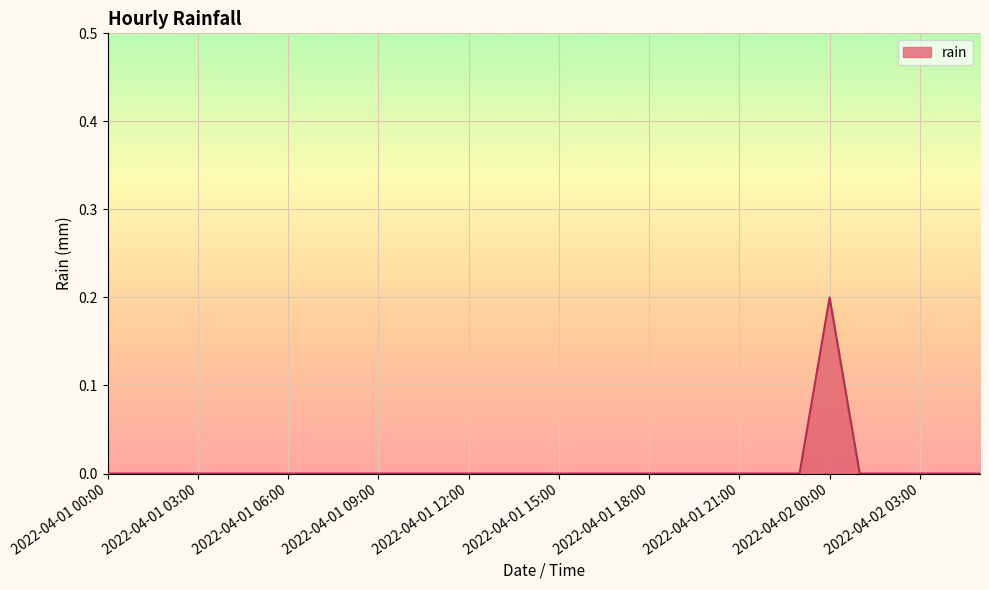

How many lines are shown in the chart?

1